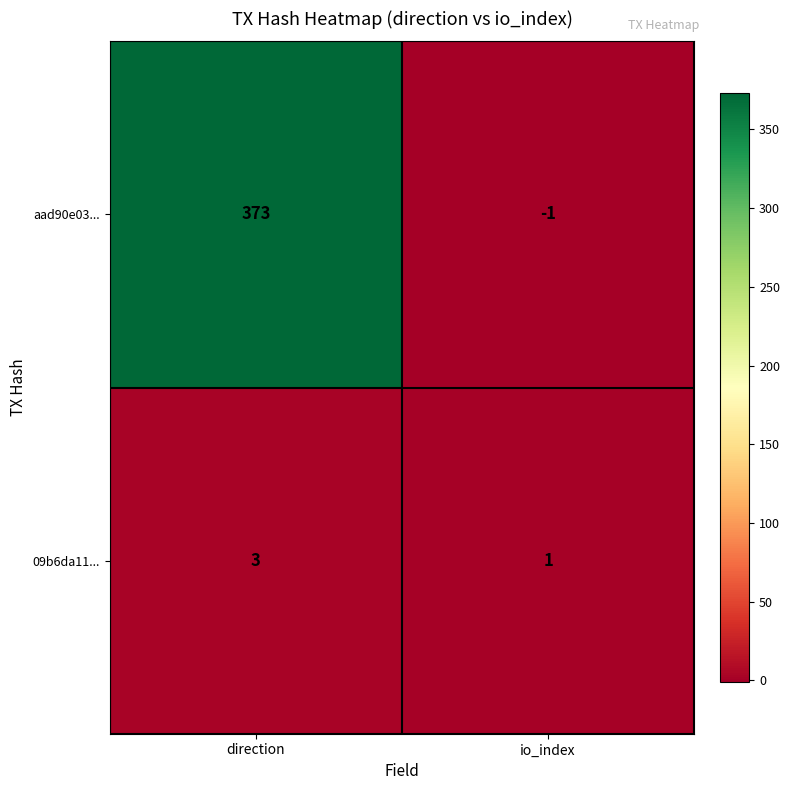

The aad90e03... series shows -1 at io_index. True or false?

True